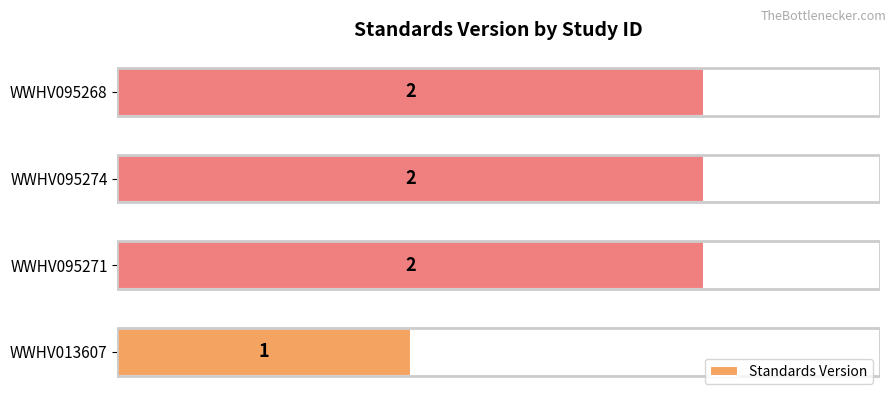

At which category does the chart reach its minimum across all series?

WWHV013607